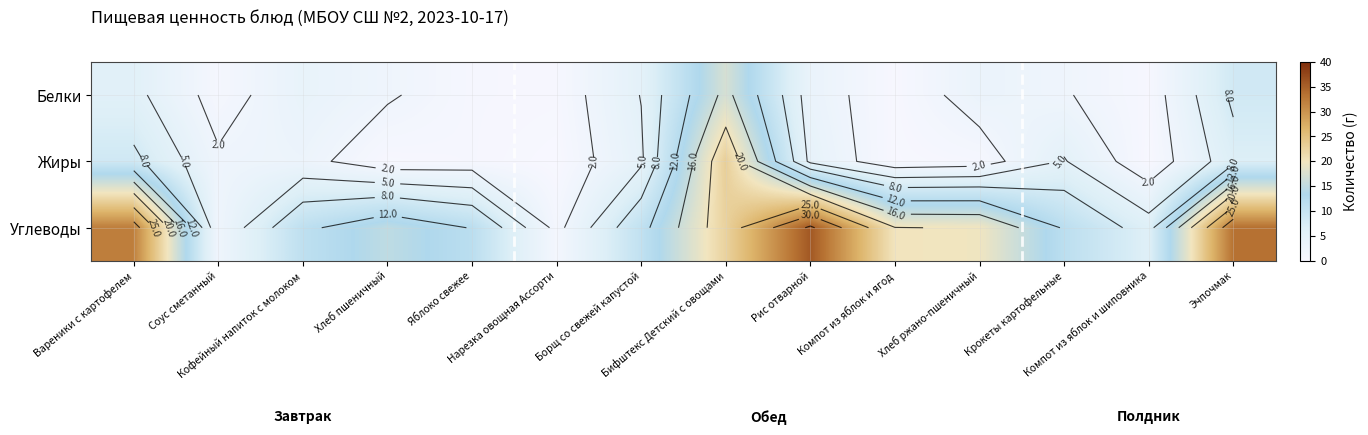

The value of Белки at Кофейный напиток с молоком is 3.9. True or false?

True